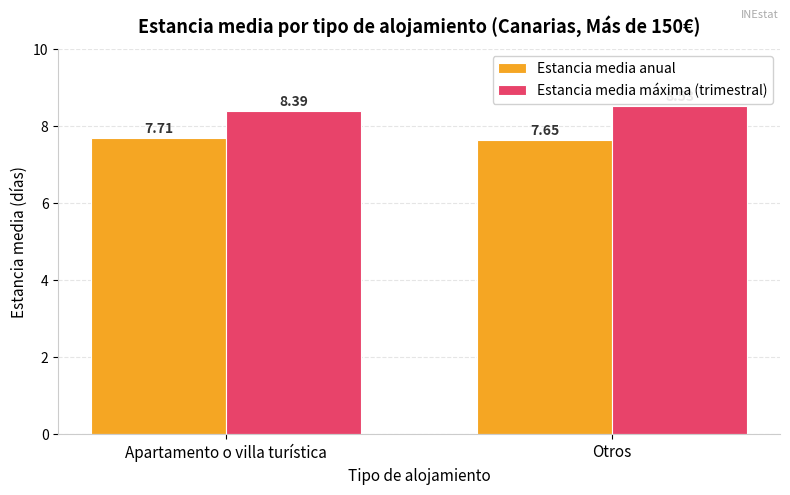

Which category has the lowest value in the Estancia media máxima (trimestral) series?

Apartamento o villa turística